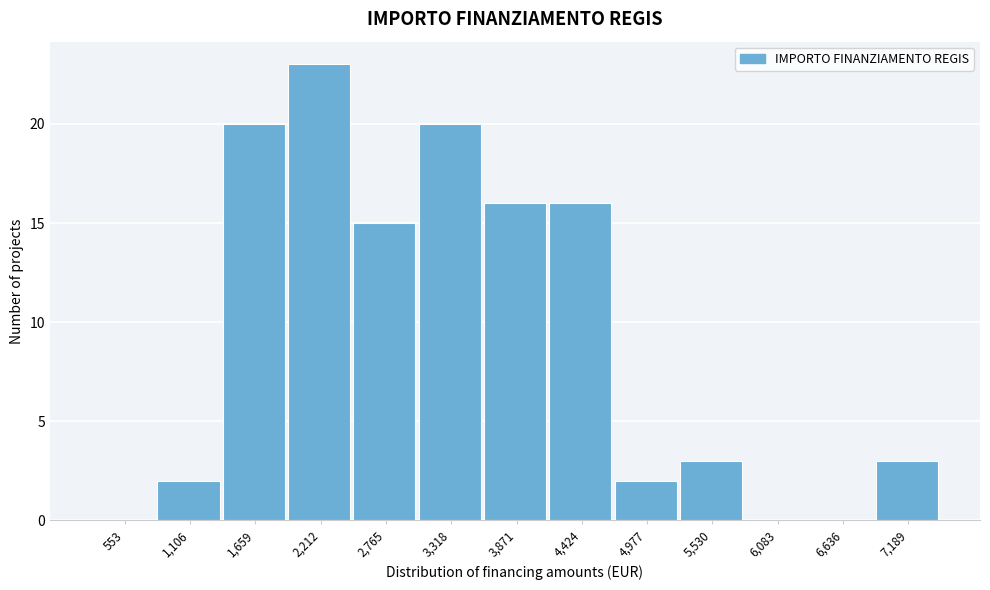

Reading left to right, transcribe all the data shown in this chart.

553=0	1,106=2	1,659=20	2,212=23	2,765=15	3,318=20	3,871=16	4,424=16	4,977=2	5,530=3	6,083=0	6,636=0	7,189=3